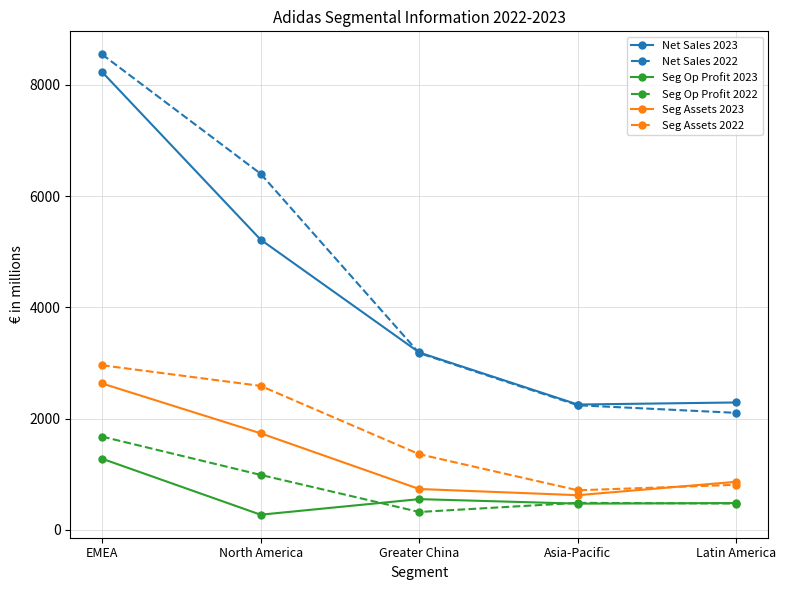

What is the label of the 5th point from the right?

EMEA